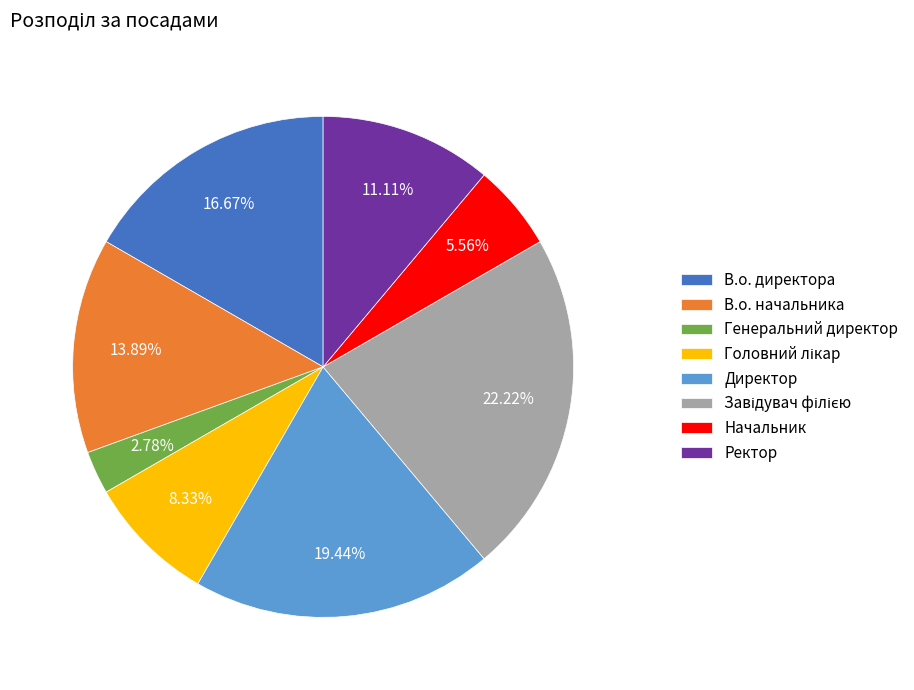

Does В.о. директора represent more than half of the total?

No